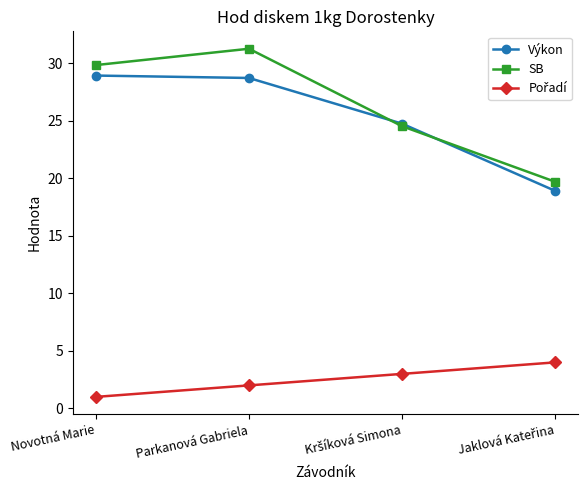

What is the total value across all series at Novotná Marie?

59.8